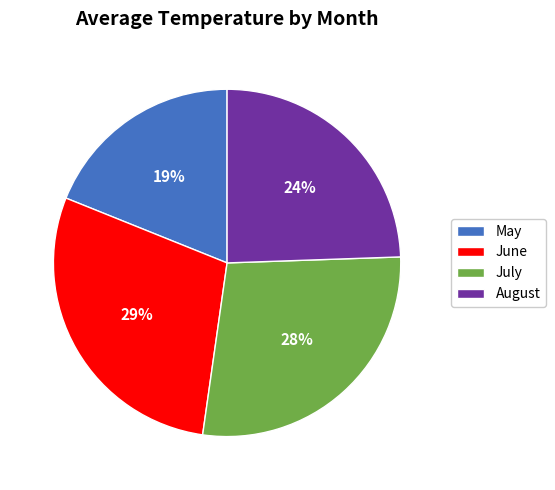

To the nearest percent, what is the average slice percentage?

25%